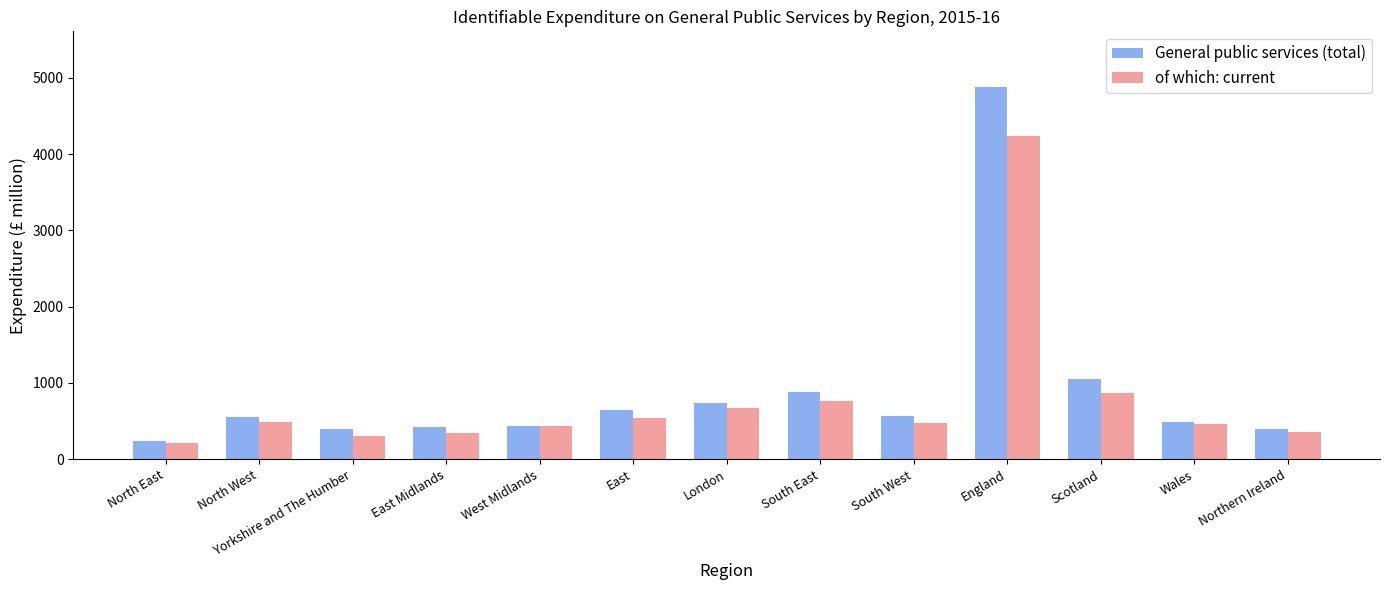

What are all the series names shown in the legend?

General public services (total), of which: current